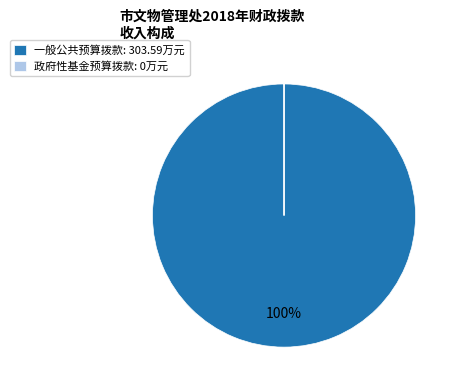

Is there any slice that represents more than half of the pie?

Yes